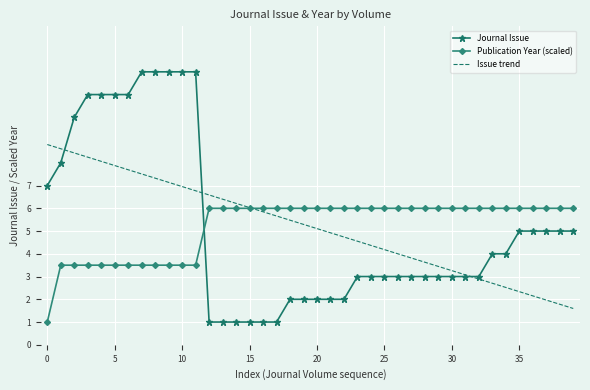

List the series in order of their peak value, lowest first.

Publication Year (scaled), Issue trend, Journal Issue